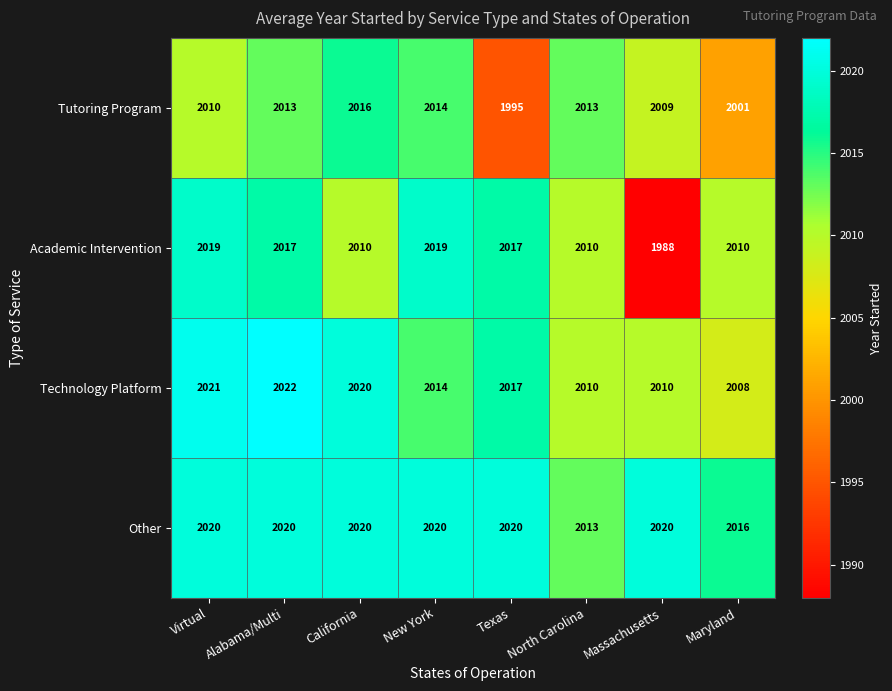

At which label does Academic Intervention first exceed 2017?

Virtual